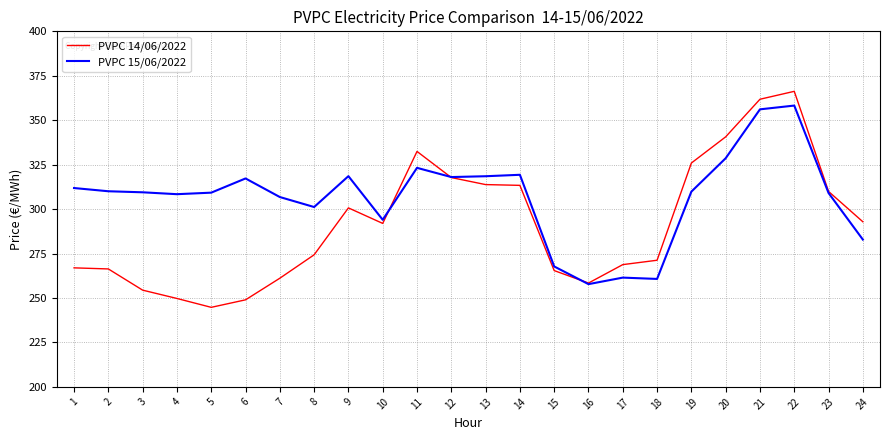

How many series are shown in this chart?

2